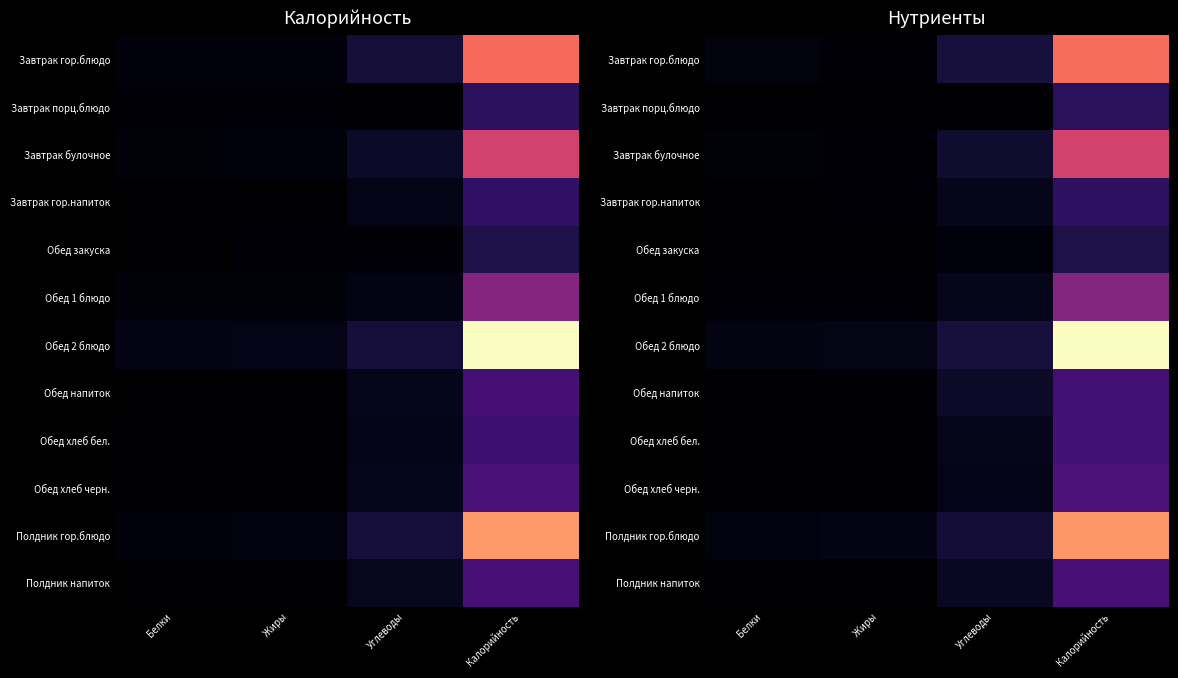

Rank the categories by Обед 2 блюдо value from highest to lowest.

Калорийность, Углеводы, Жиры, Белки